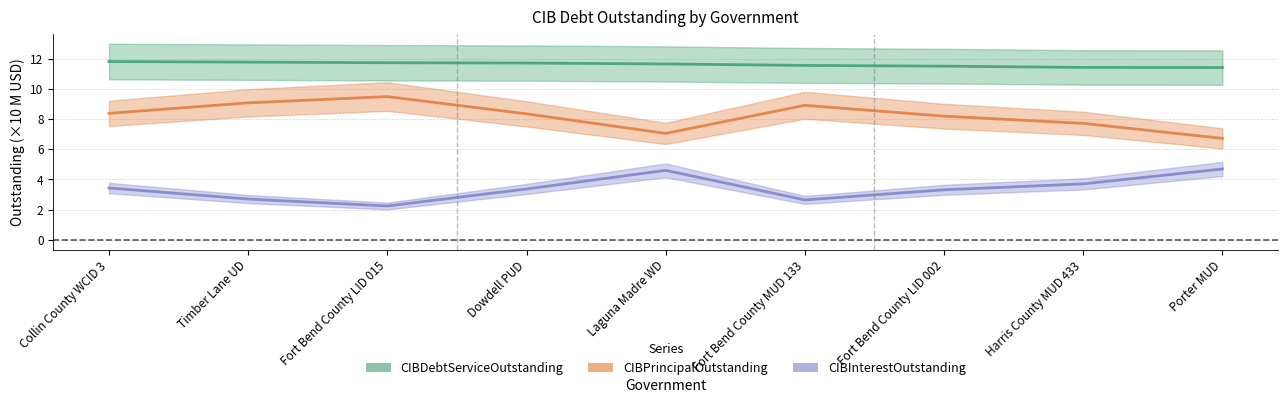

Which category has the lowest value across all series?

Fort Bend County LID 015